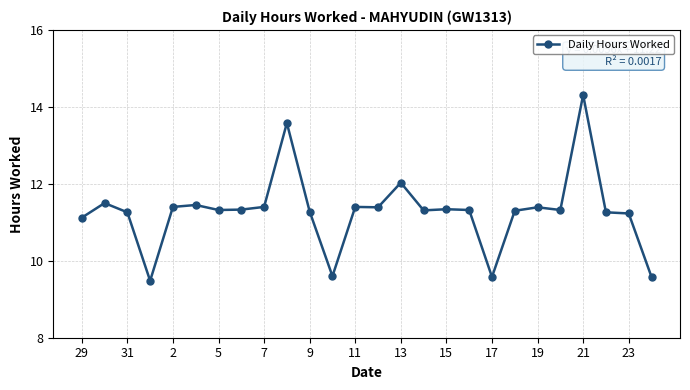

True or false: there are more than 1 points higher than both neighbors.

True